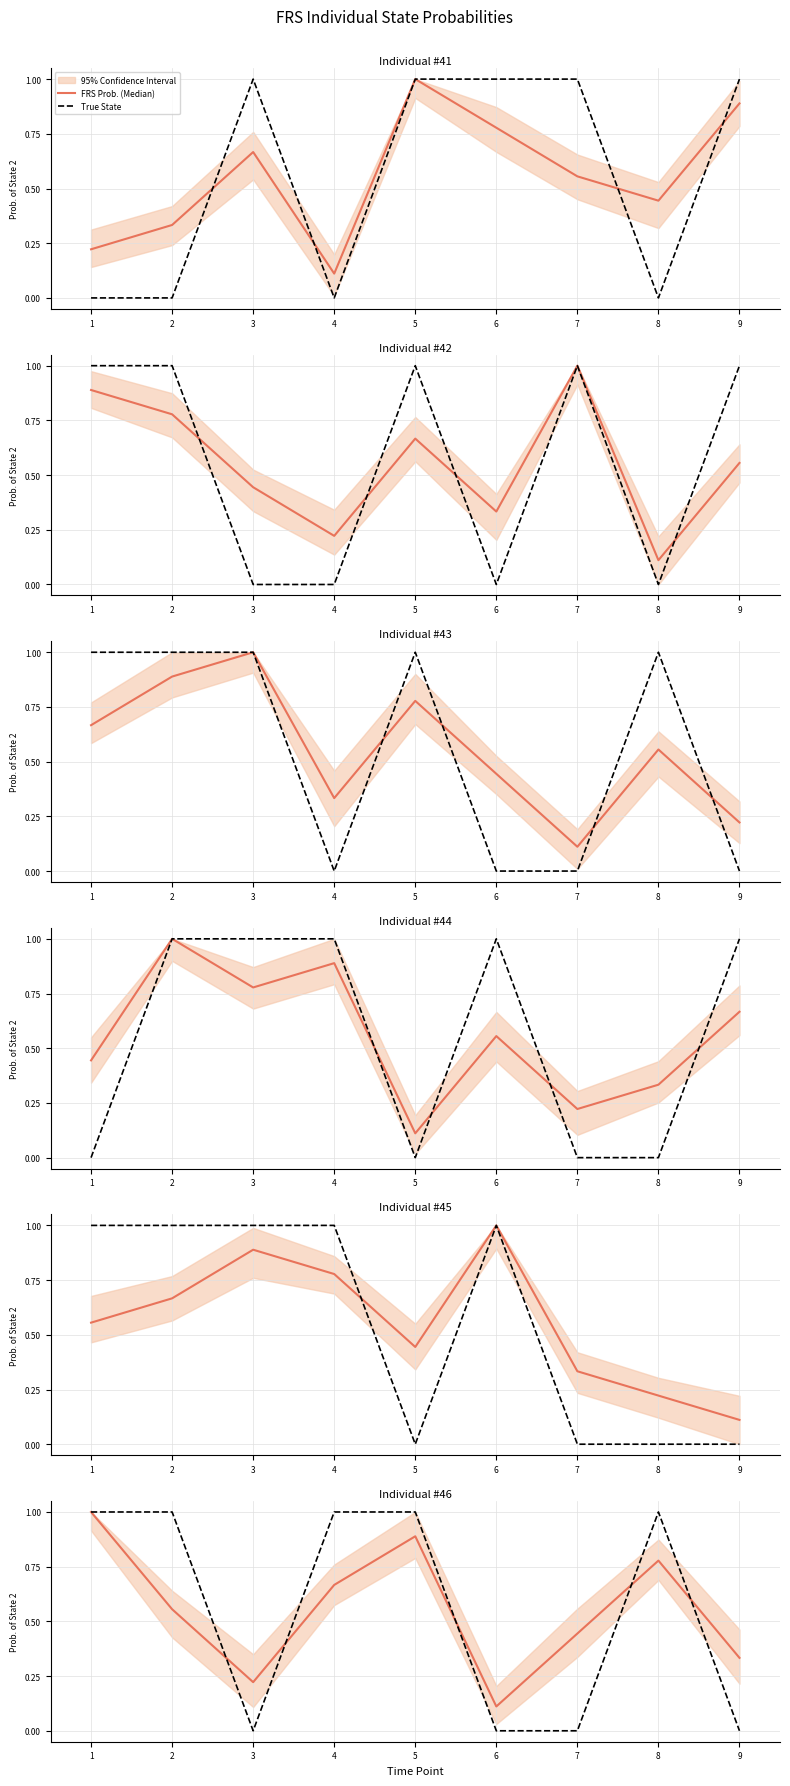

How many lines are shown in the chart?

2